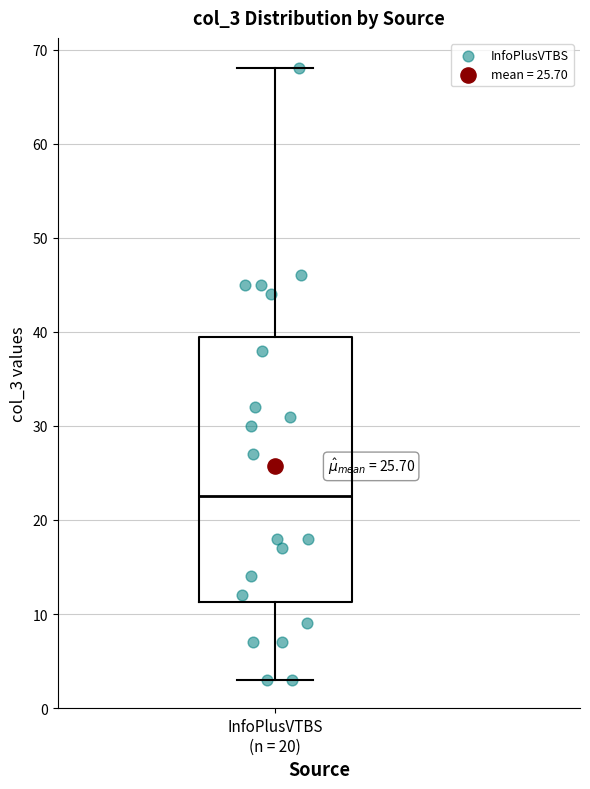

Read this box plot against the y-axis: the position of the median line, the range covered by the box, and the ends of both whiskers. The values are not printed on the chart, so give them approximately, as read against the axis.

median 23, box 11 to 40, whiskers 3 to 68